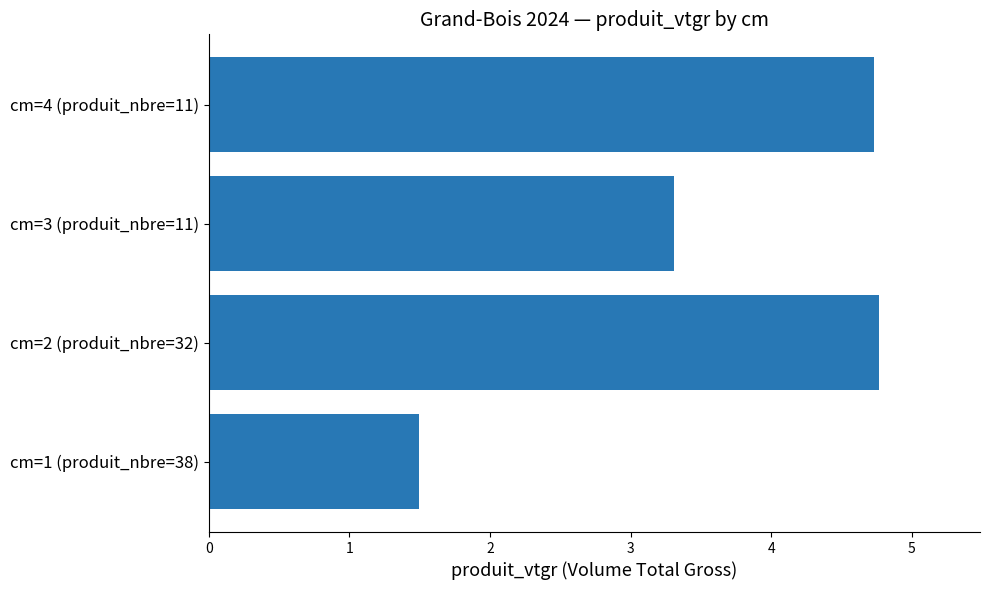

What is the difference between the values at cm=3 (produit_nbre=11) and cm=2 (produit_nbre=32)?

1.5